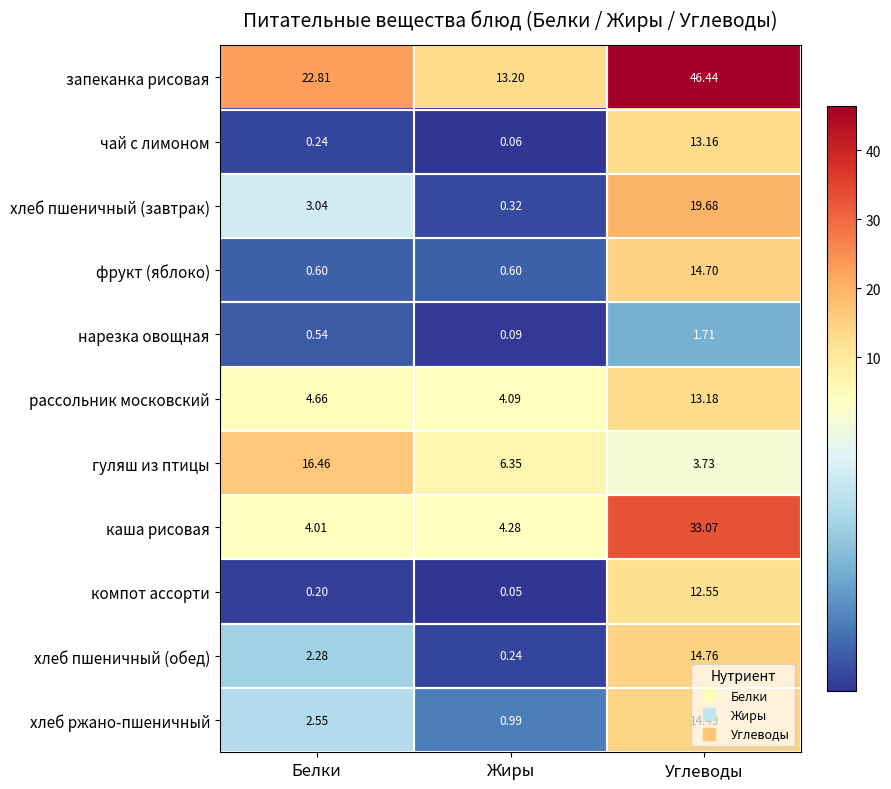

At which label does гуляш из птицы first exceed 6?

Белки